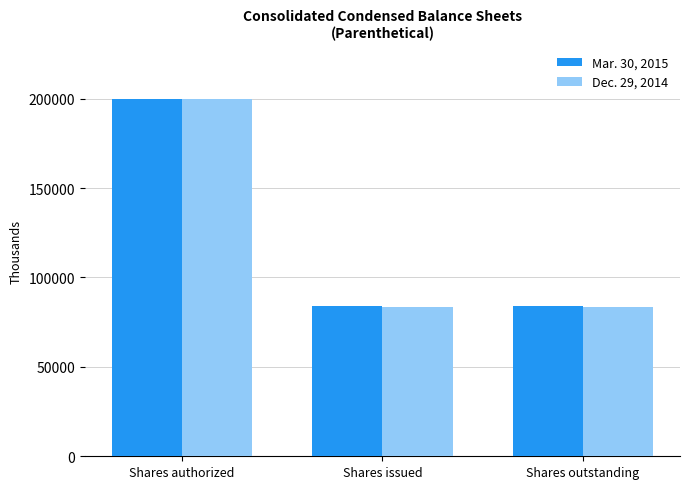

Rank the series at Shares issued from highest to lowest value.

Mar. 30, 2015, Dec. 29, 2014